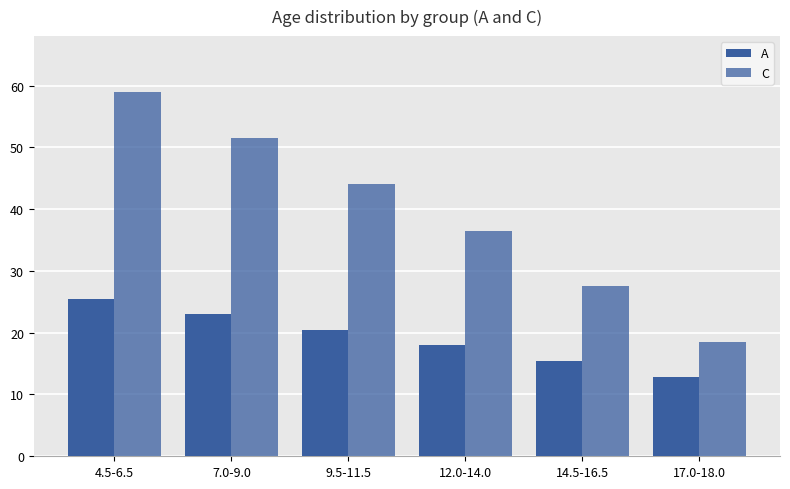

How many bars are there in total?

12